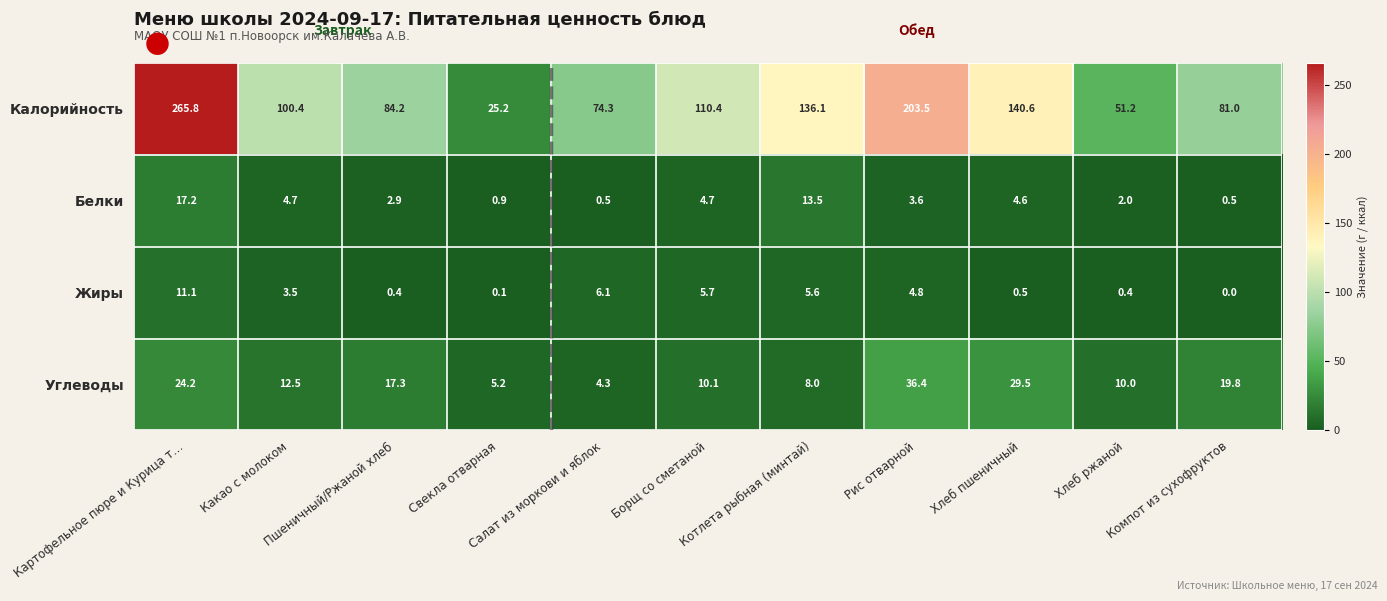

Rank the series by their maximum value, from lowest to highest.

Жиры, Белки, Углеводы, Калорийность